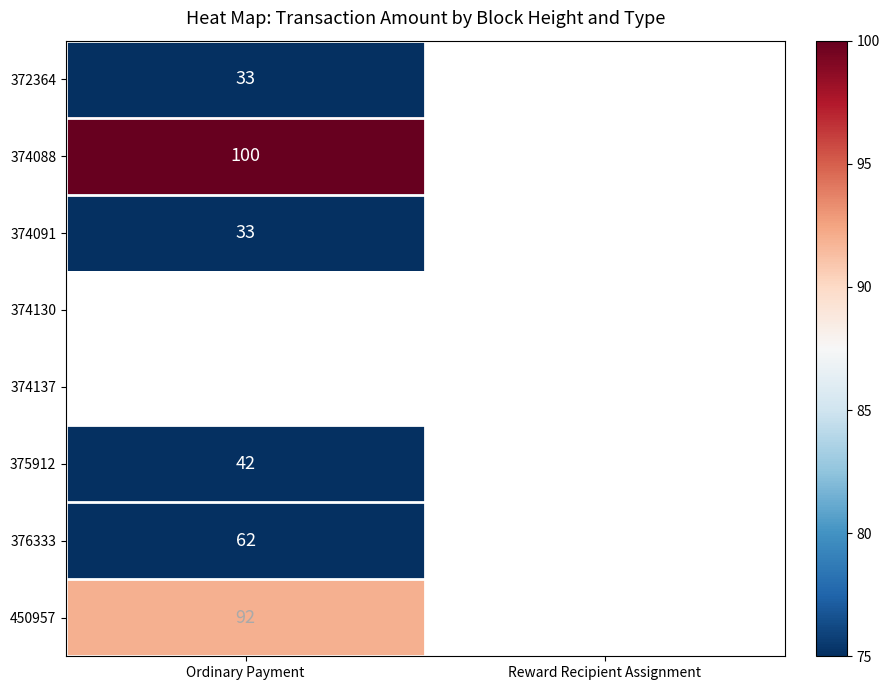

Which category has the highest value in the 450957 series?

Ordinary Payment